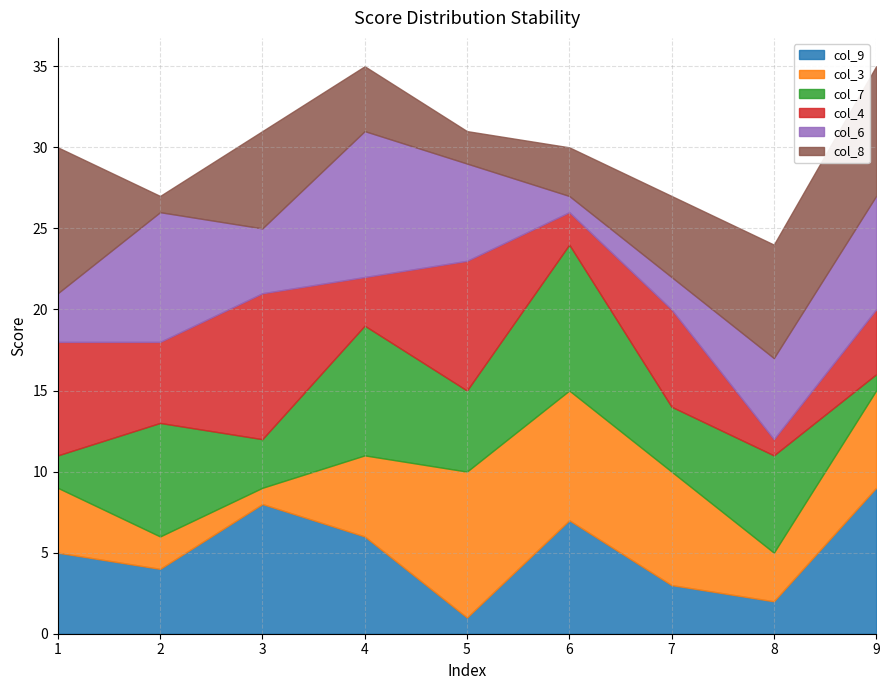

Reading right to left, list all the values displayed in this chart.

col_9: 9=9	8=2	7=3	6=7	5=1	4=6	3=8	2=4	1=5
col_3: 9=6	8=3	7=7	6=8	5=9	4=5	3=1	2=2	1=4
col_7: 9=1	8=6	7=4	6=9	5=5	4=8	3=3	2=7	1=2
col_4: 9=4	8=1	7=6	6=2	5=8	4=3	3=9	2=5	1=7
col_6: 9=7	8=5	7=2	6=1	5=6	4=9	3=4	2=8	1=3
col_8: 9=8	8=7	7=5	6=3	5=2	4=4	3=6	2=1	1=9